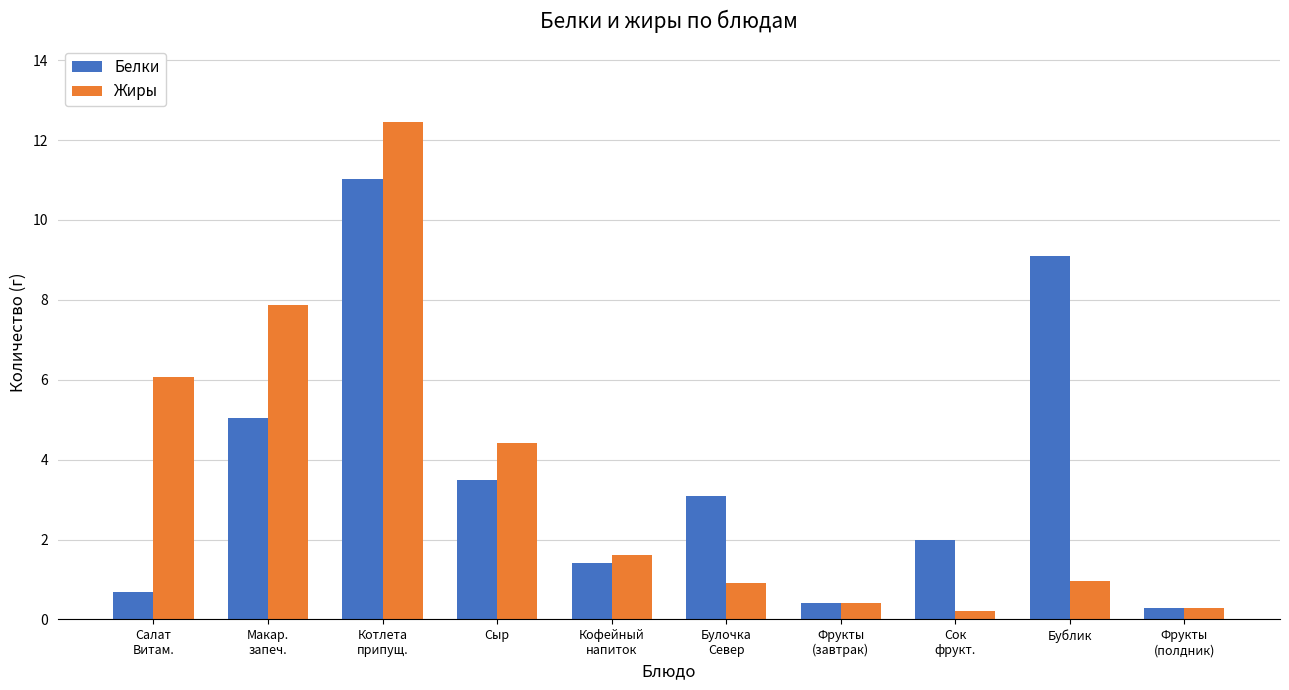

Which series has the widest spread of values?

Жиры